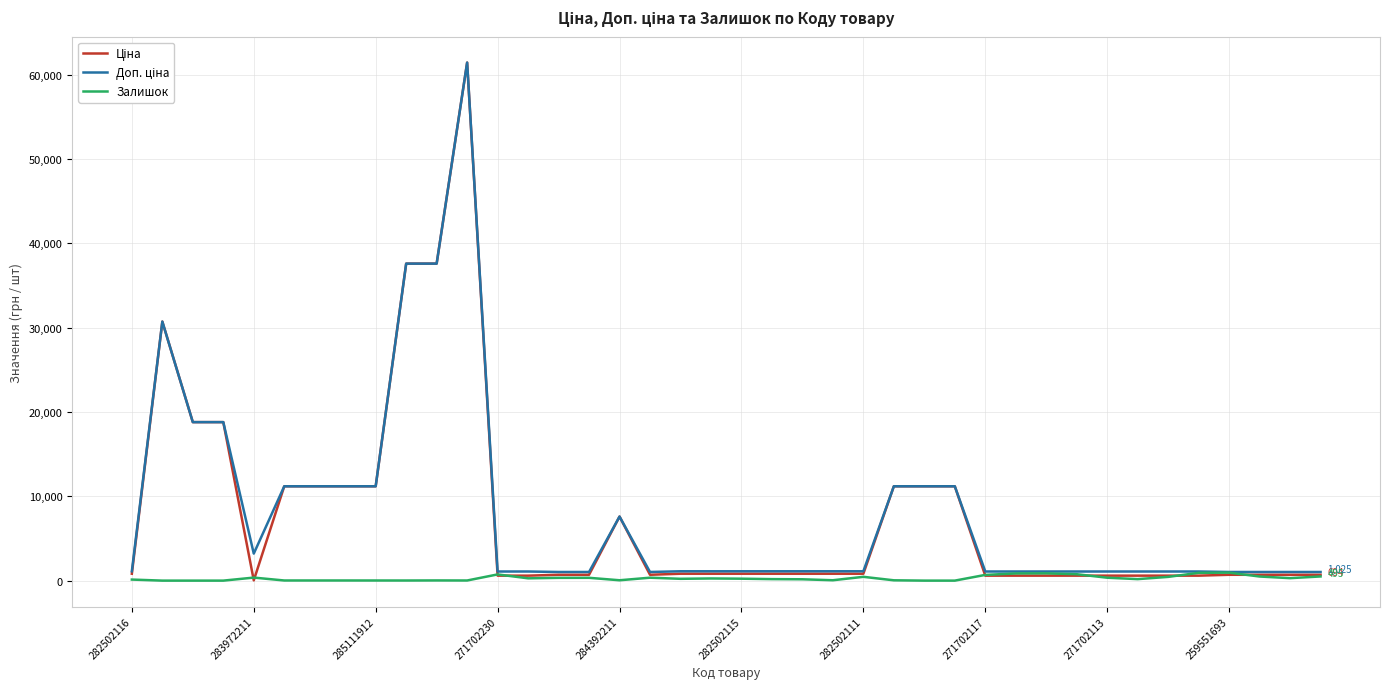

What is the greatest value displayed?

61434.3